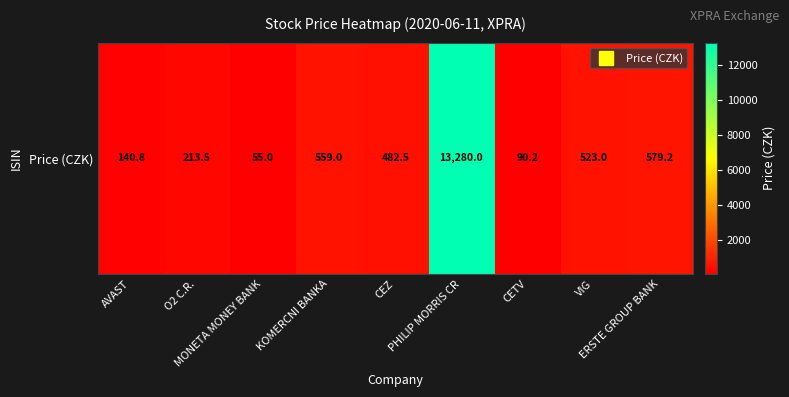

Count the number of data series in this chart.

1